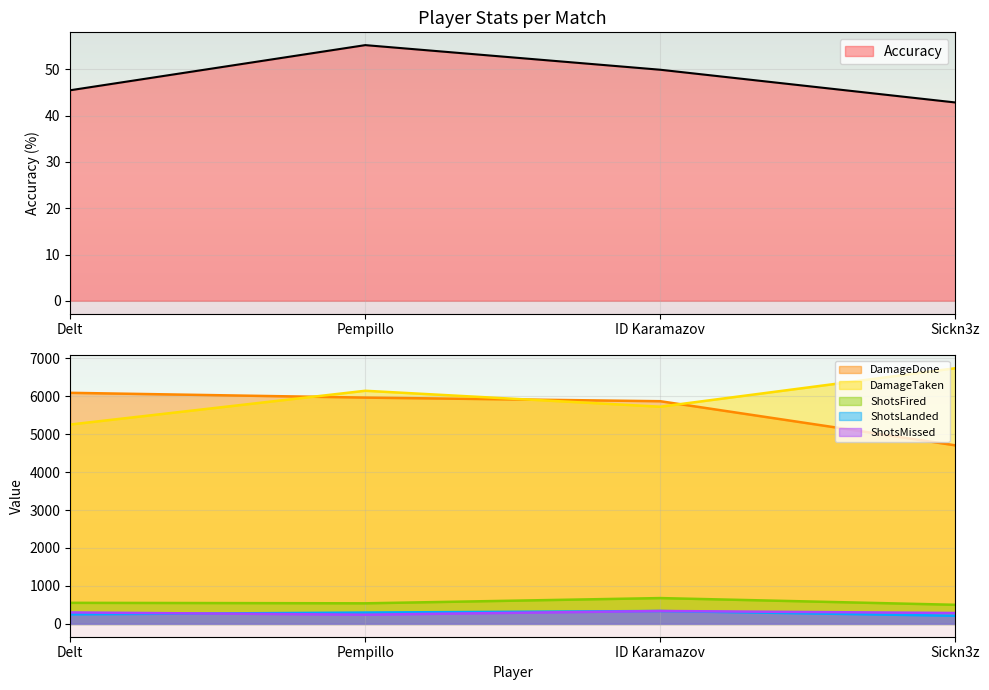

At how many categories does at least one series exceed 6659?

1